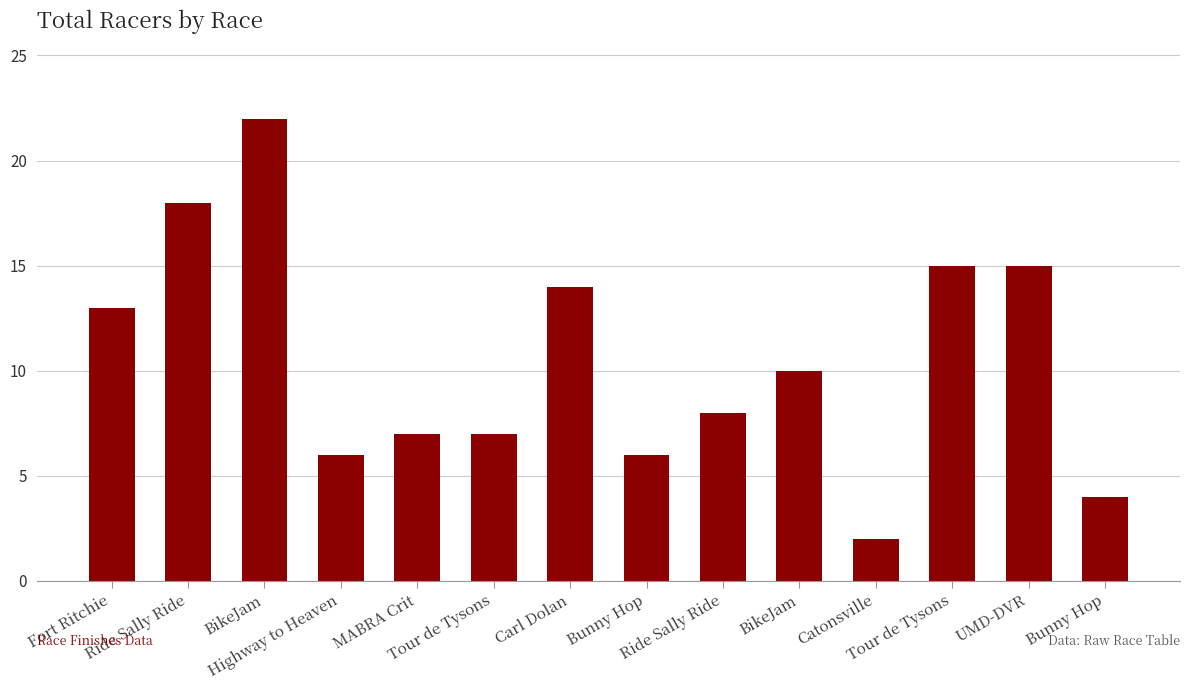

What is the value of the 4th bar from the left?

6